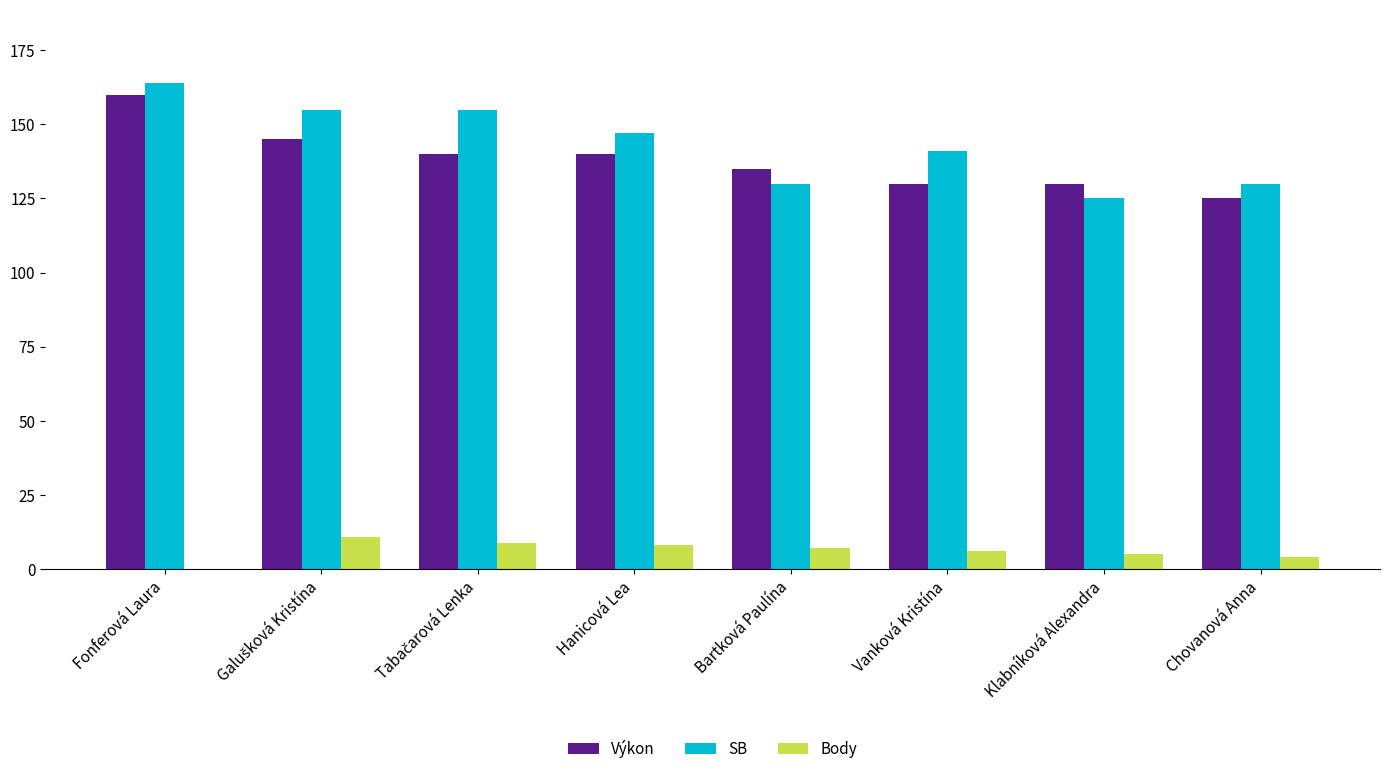

What is the average value of the SB series?

143